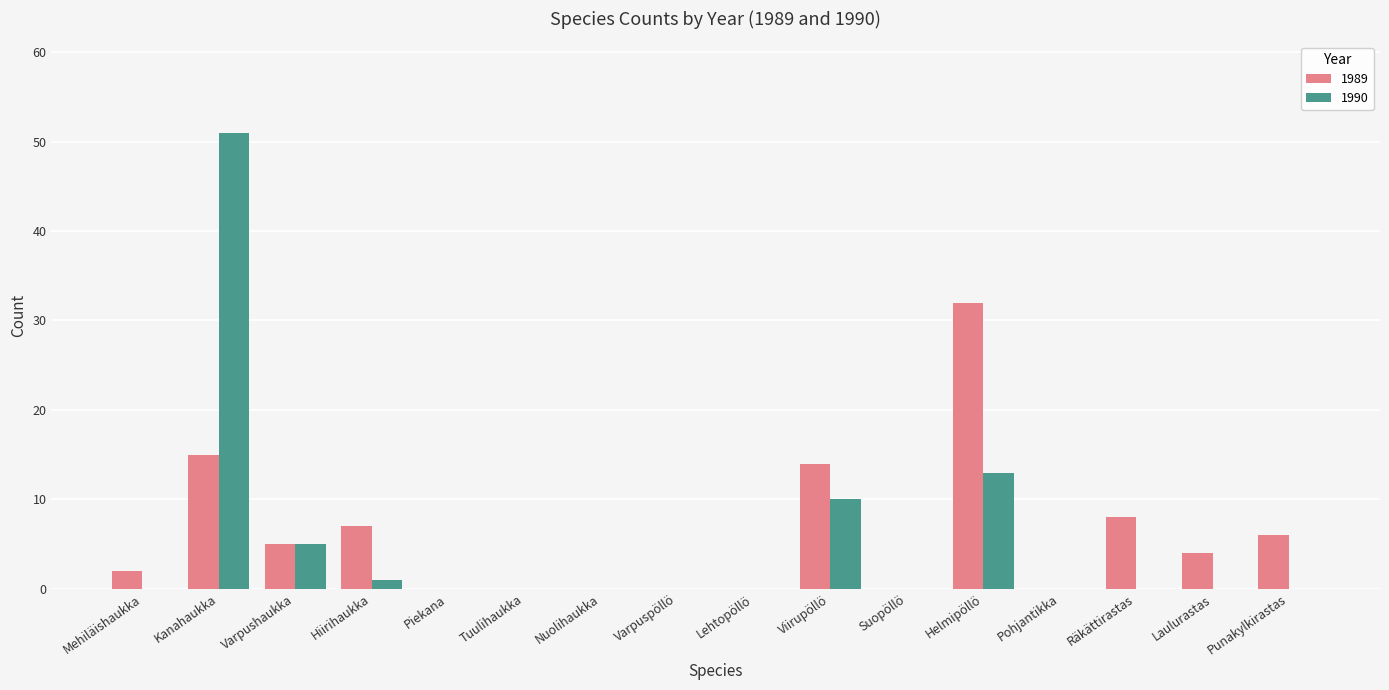

Is the value of 1990 at Piekana greater than the value of 1989 at Hiirihaukka?

No